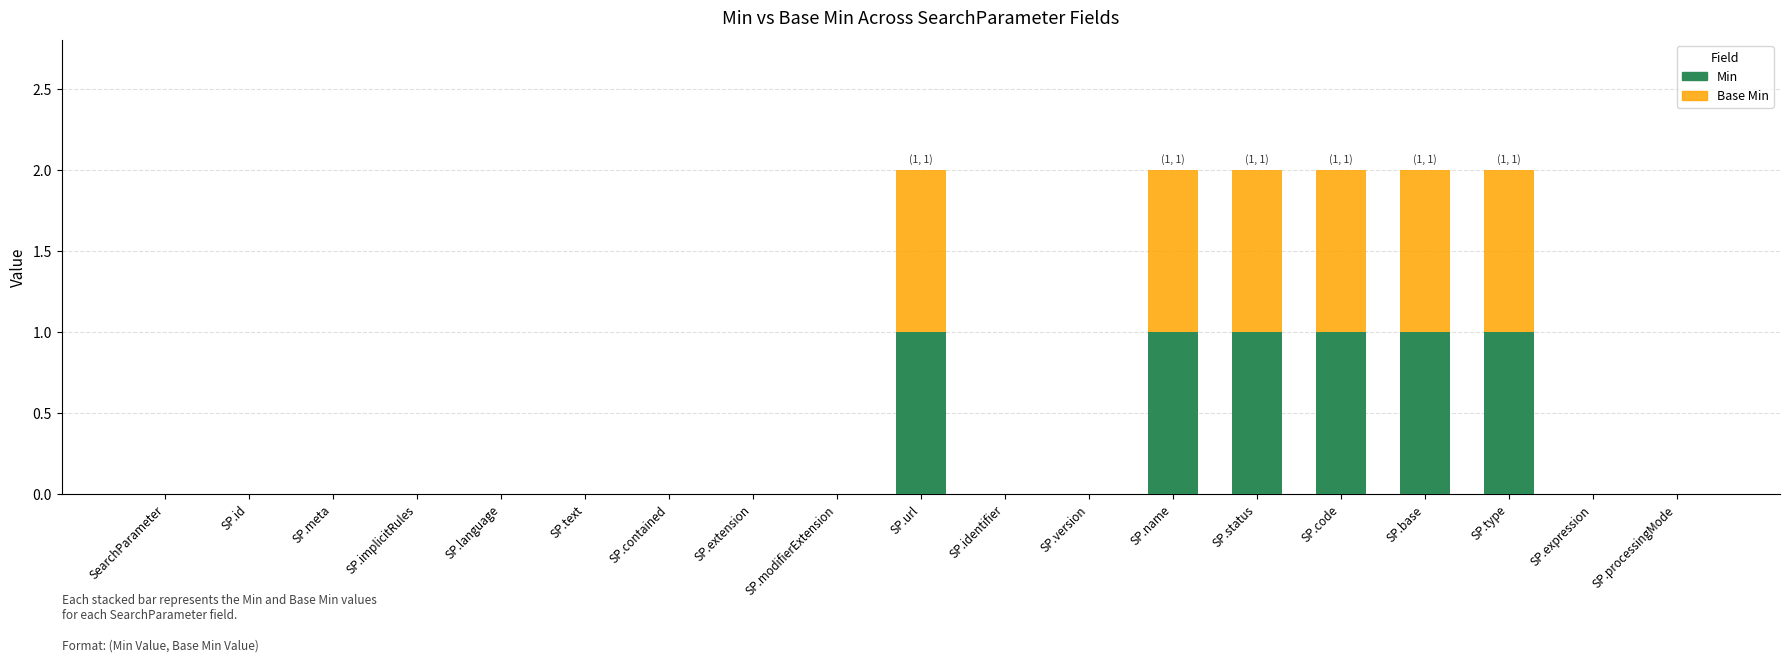

The value of Min at SP.code is 1. True or false?

True